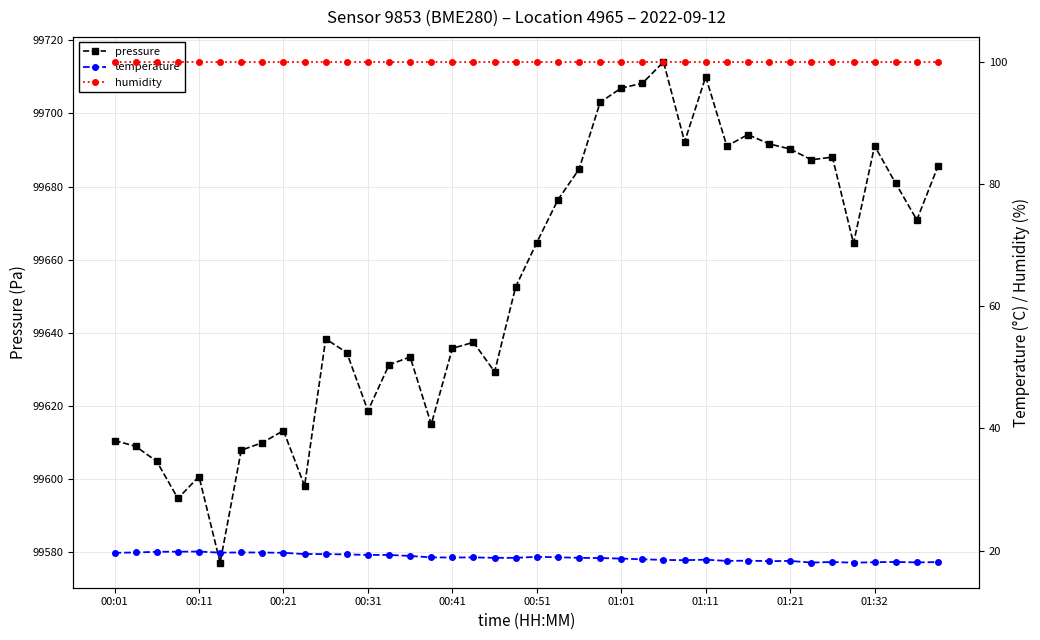

True or false: pressure has more than 2 points higher than both neighbors.

True